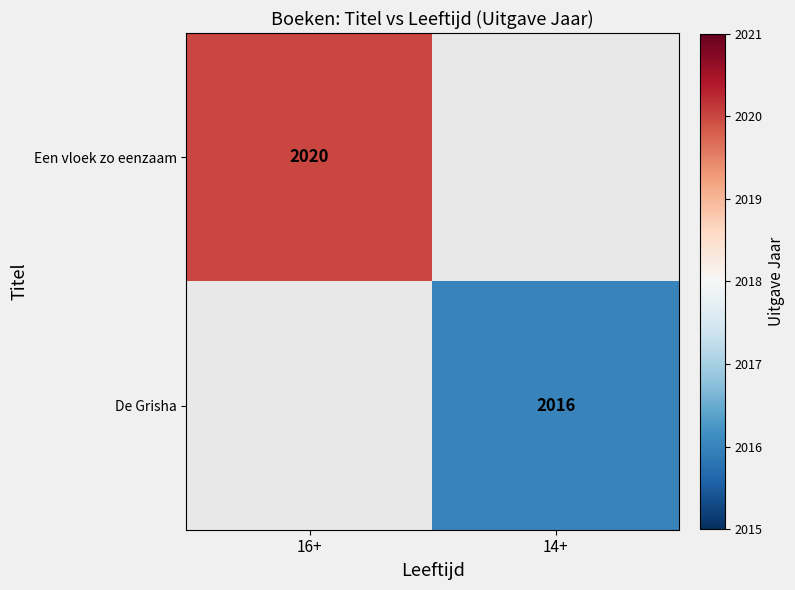

True or false: Een vloek zo eenzaam has a value of 2020 at 16+.

True